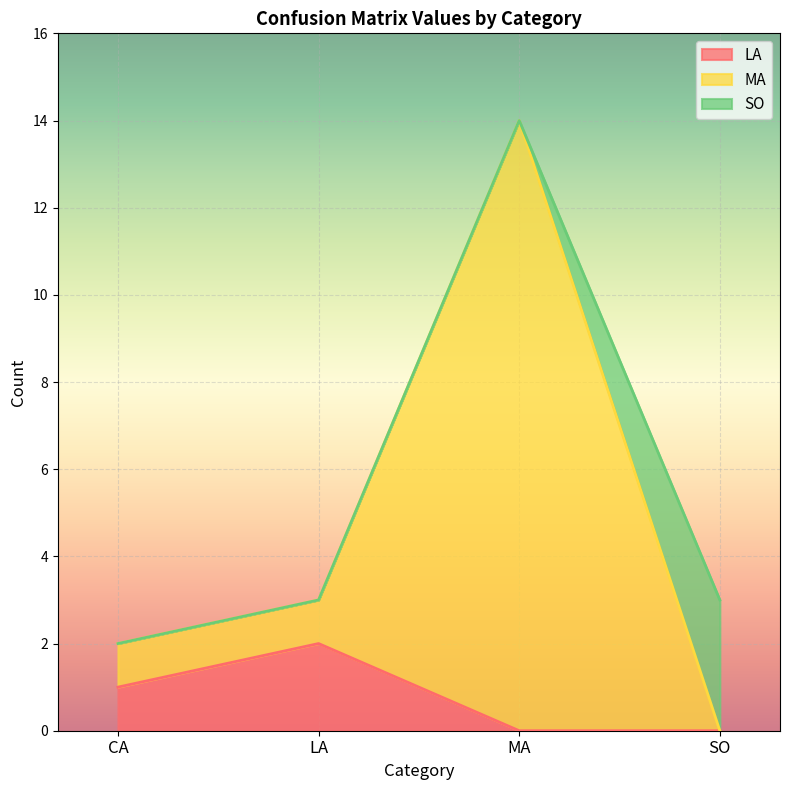

True or false: MA and LA intersect in this chart.

False